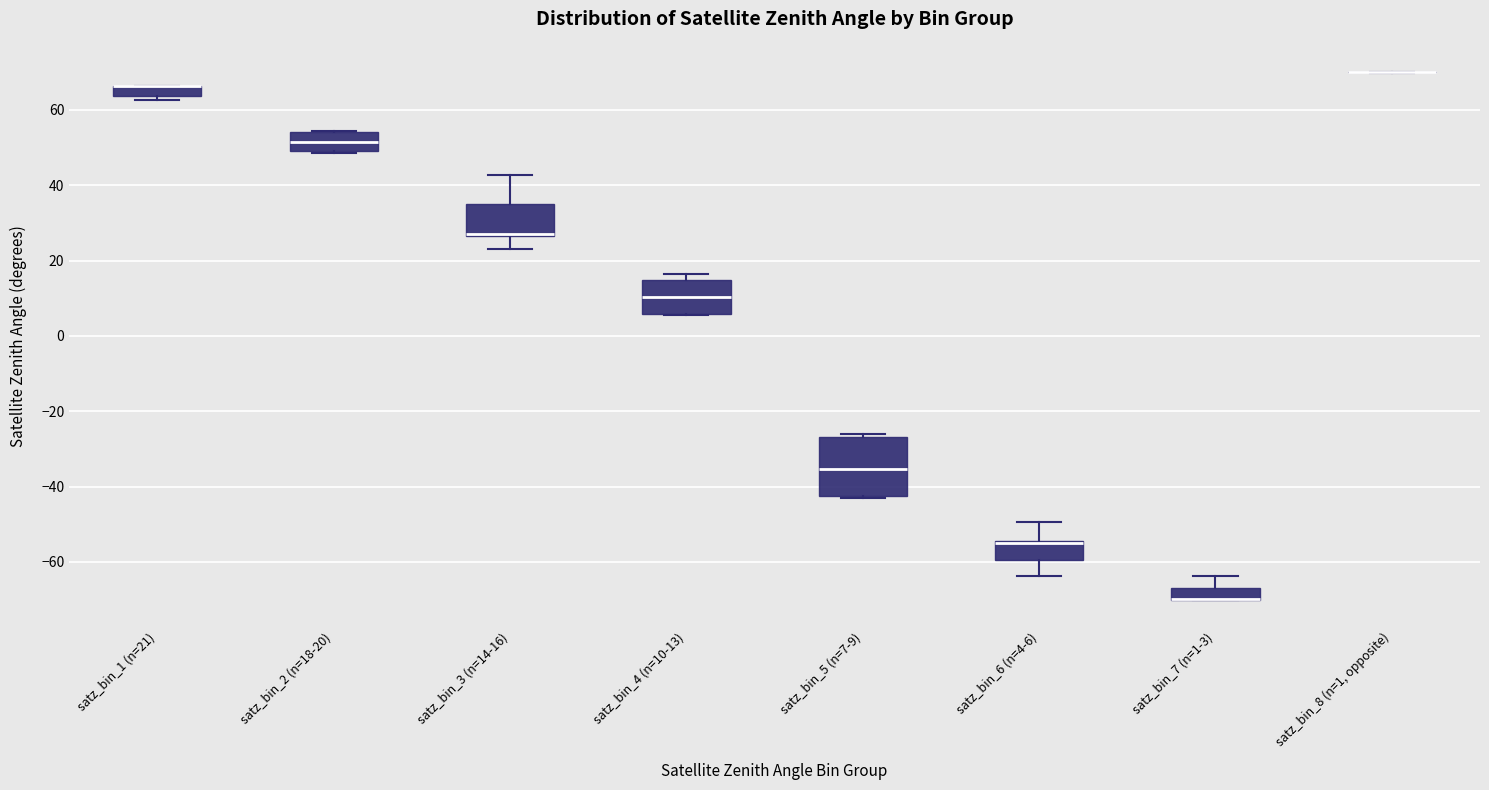

Where is the upper edge of the box for satz_bin_5 (n=7-9) on the y-axis? The values are not printed on the chart, so give them approximately, as read against the axis.

-26